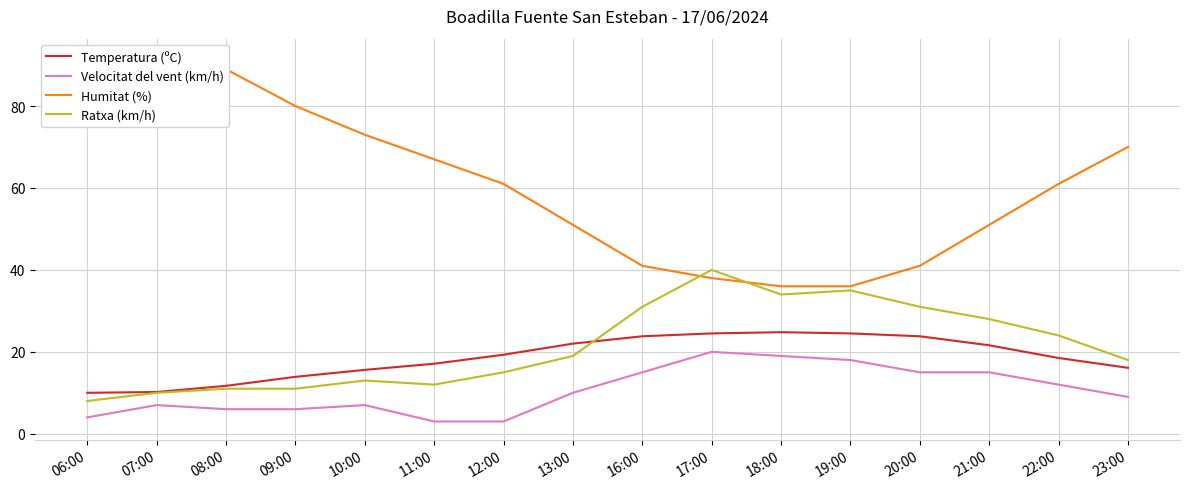

Reading left to right, what are all the values shown in this chart?

Temperatura (ºC): 10.0	10.2	11.7	13.9	15.6	17.1	19.3	22.0	23.8	24.5	24.8	24.5	23.8	21.6	18.5	16.1
Velocitat del vent (km/h): 4.0	7.0	6.0	6.0	7.0	3.0	3.0	10.0	15.0	20.0	19.0	18.0	15.0	15.0	12.0	9.0
Humitat (%): 90.0	92.0	89.0	80.0	73.0	67.0	61.0	51.0	41.0	38.0	36.0	36.0	41.0	51.0	61.0	70.0
Ratxa (km/h): 8.0	10.0	11.0	11.0	13.0	12.0	15.0	19.0	31.0	40.0	34.0	35.0	31.0	28.0	24.0	18.0